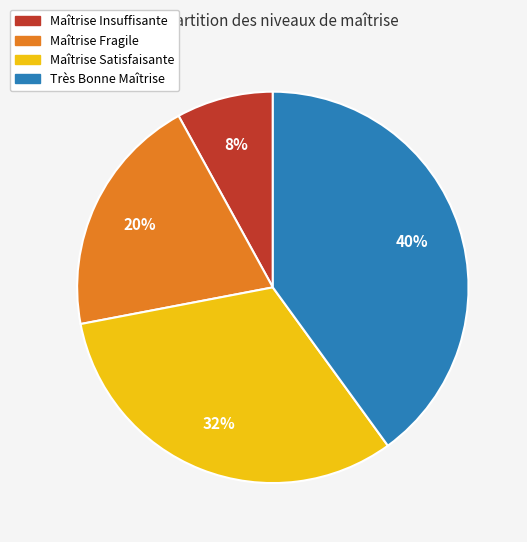

Which category has the biggest portion of the pie?

Très Bonne Maîtrise